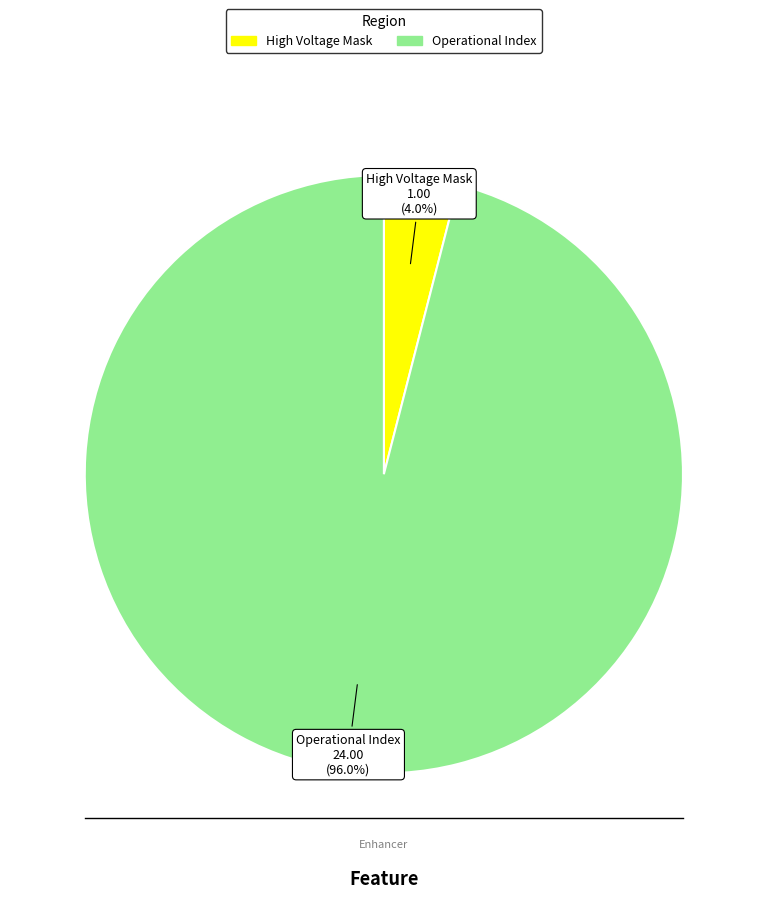

How many slices are in this pie chart?

2